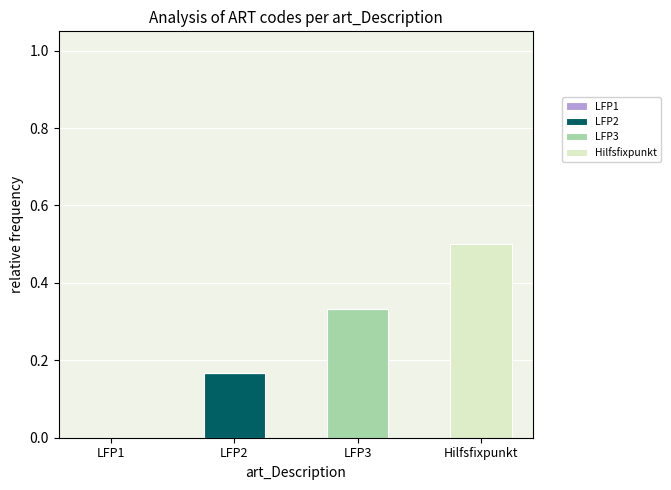

At which category is the sum across all series the highest?

Hilfsfixpunkt